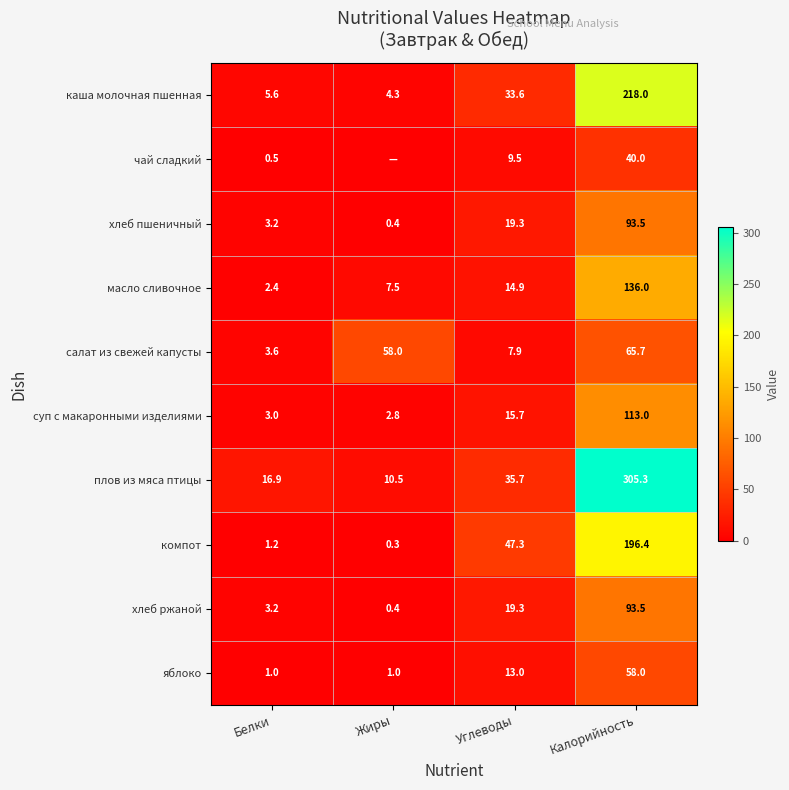

The value of салат из свежей капусты at Жиры is 58.0. True or false?

True